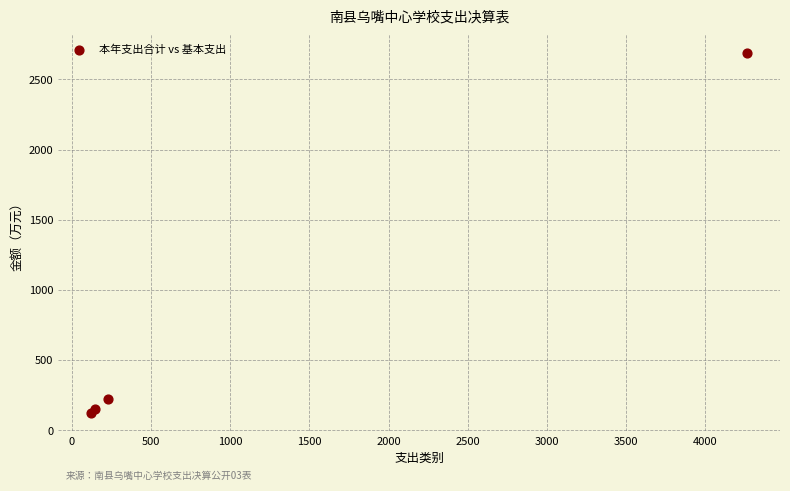

What Y value in the scatter plot is closest to 1405?

225.5